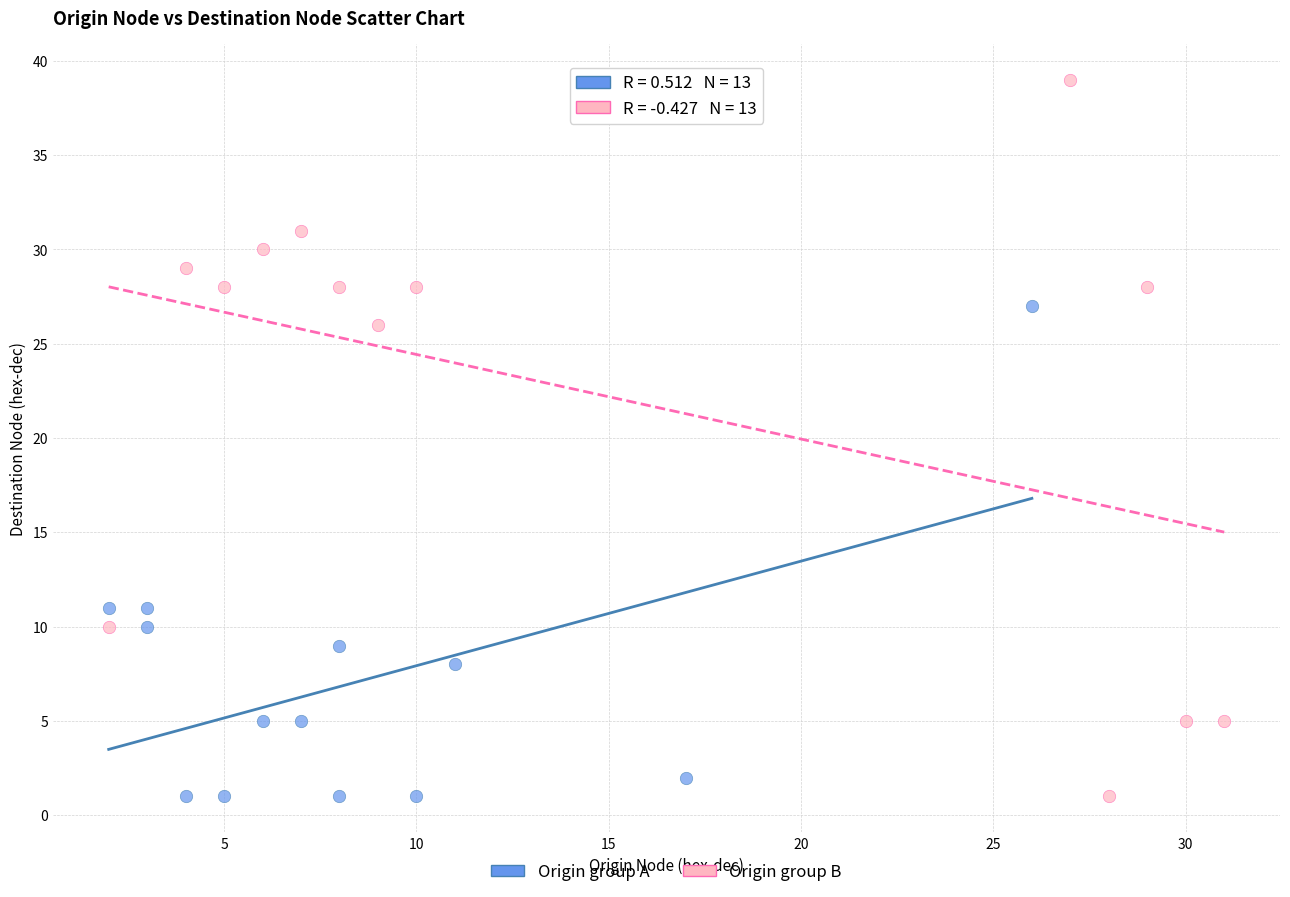

Which series has the largest Y range (max minus min)?

Origin group B